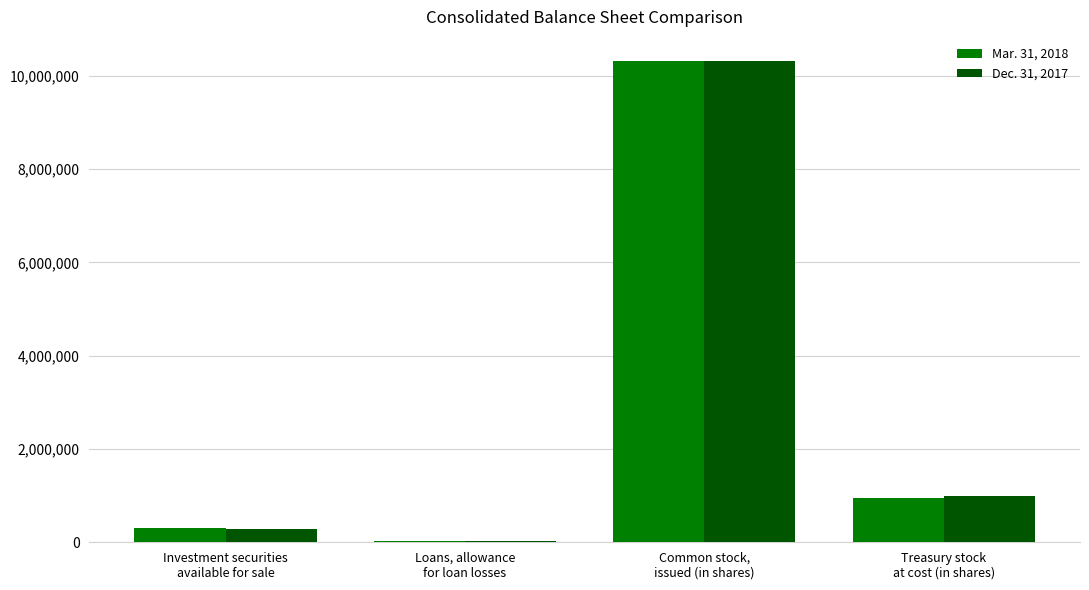

How many series are shown in this chart?

2